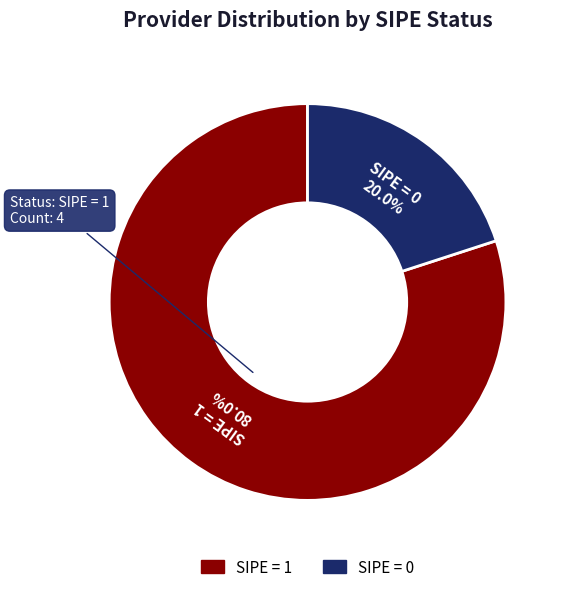

Is there any slice that represents more than half of the pie?

Yes